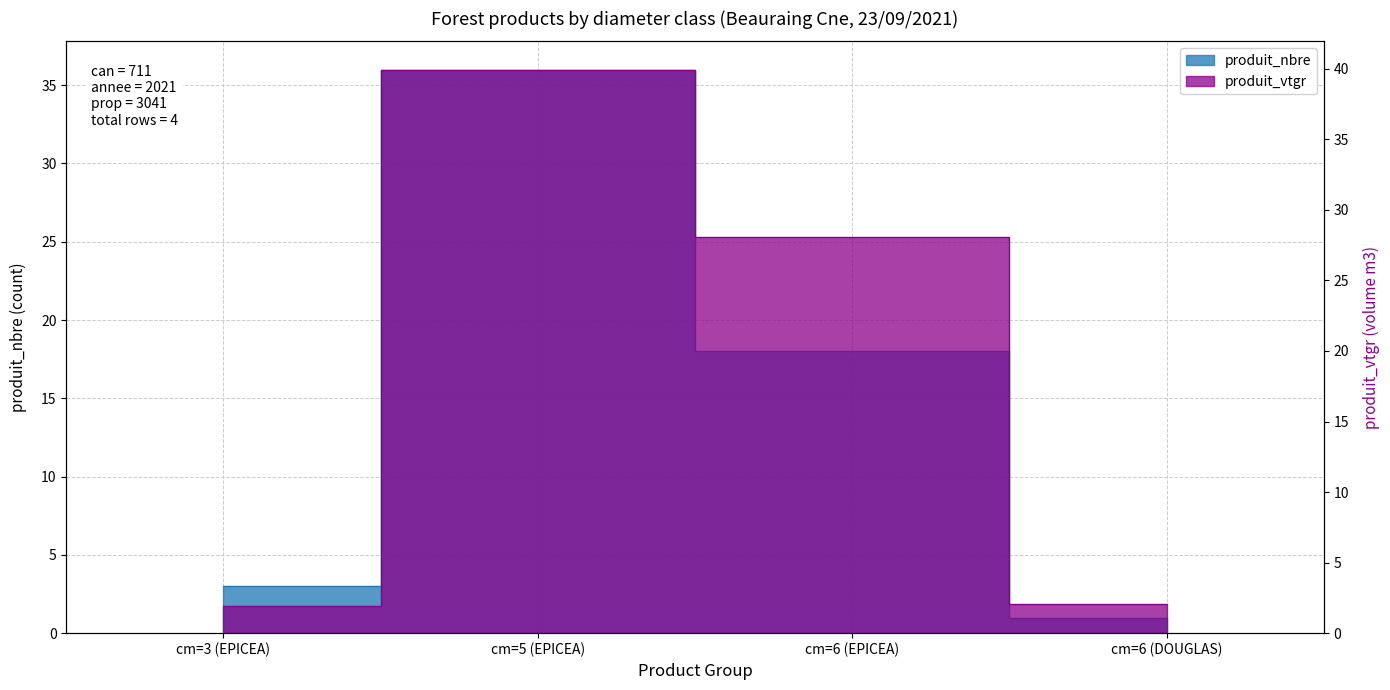

What is the minimum value for produit_nbre?

1.0